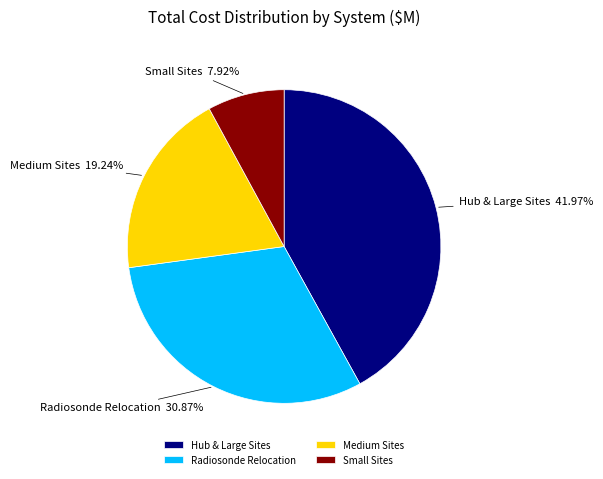

Which category has the smallest portion of the pie?

Small Sites